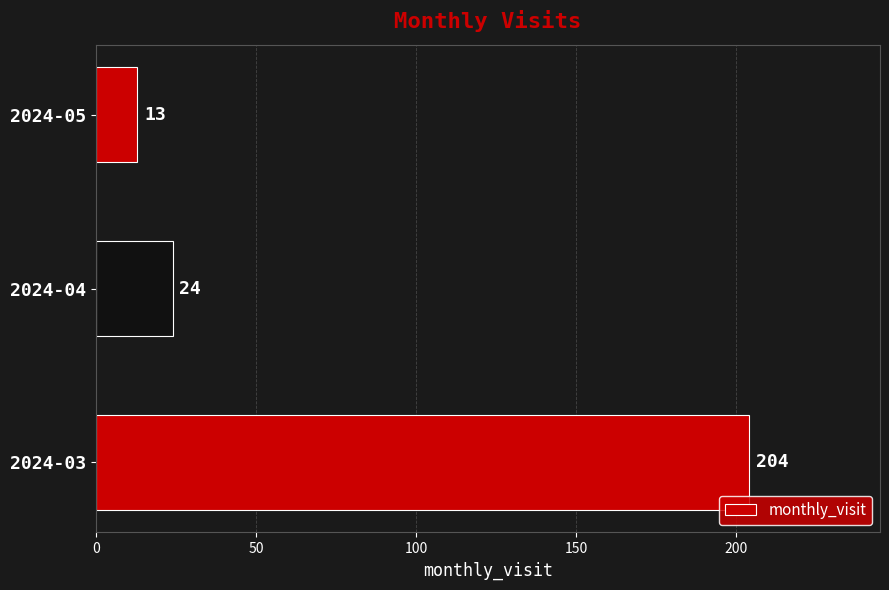

What is the minimum value shown in the chart?

13